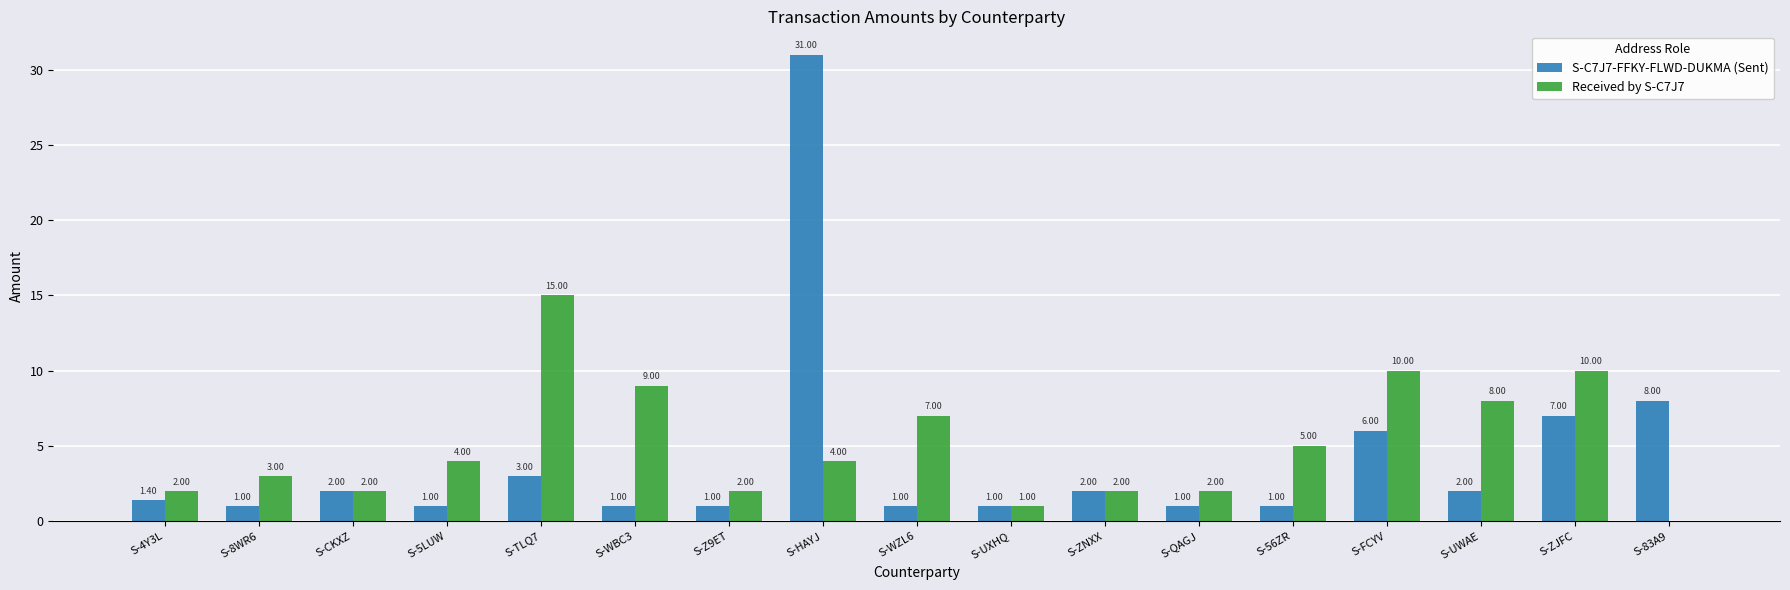

Count the number of data series in this chart.

2